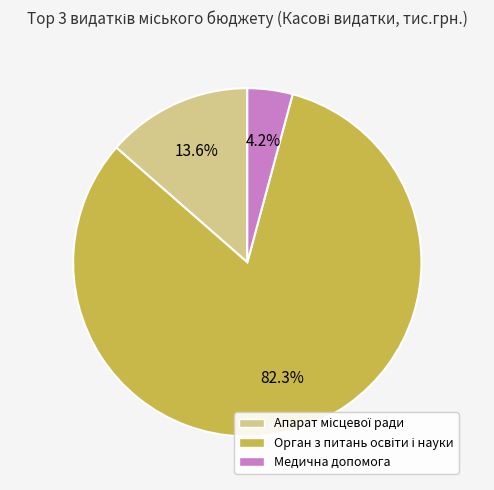

Is there any slice that represents more than half of the pie?

Yes